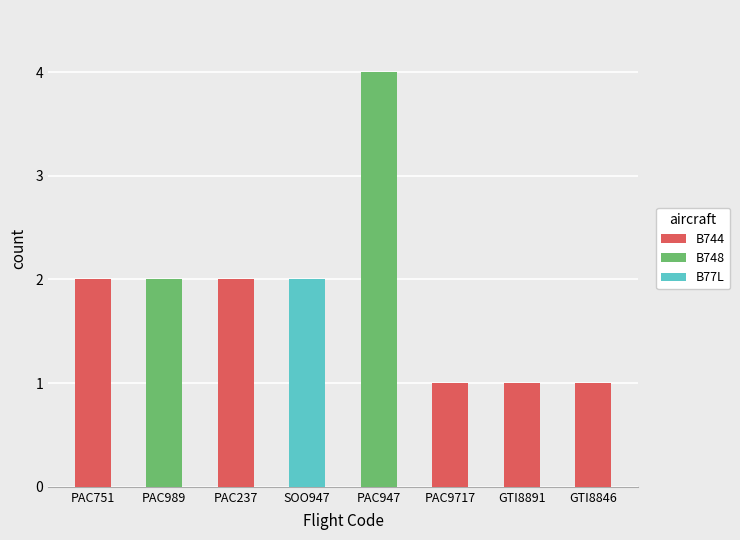

How many categories are shown in the chart?

8